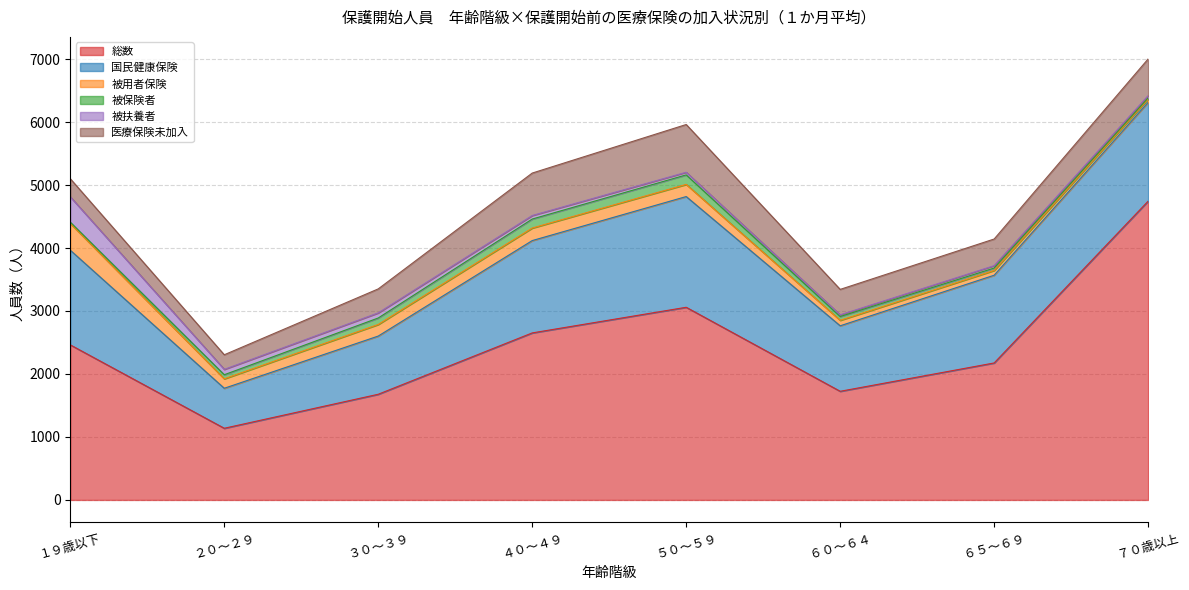

What is the difference between the 被保険者 values at ６５～６９ and ６０～６４?

22